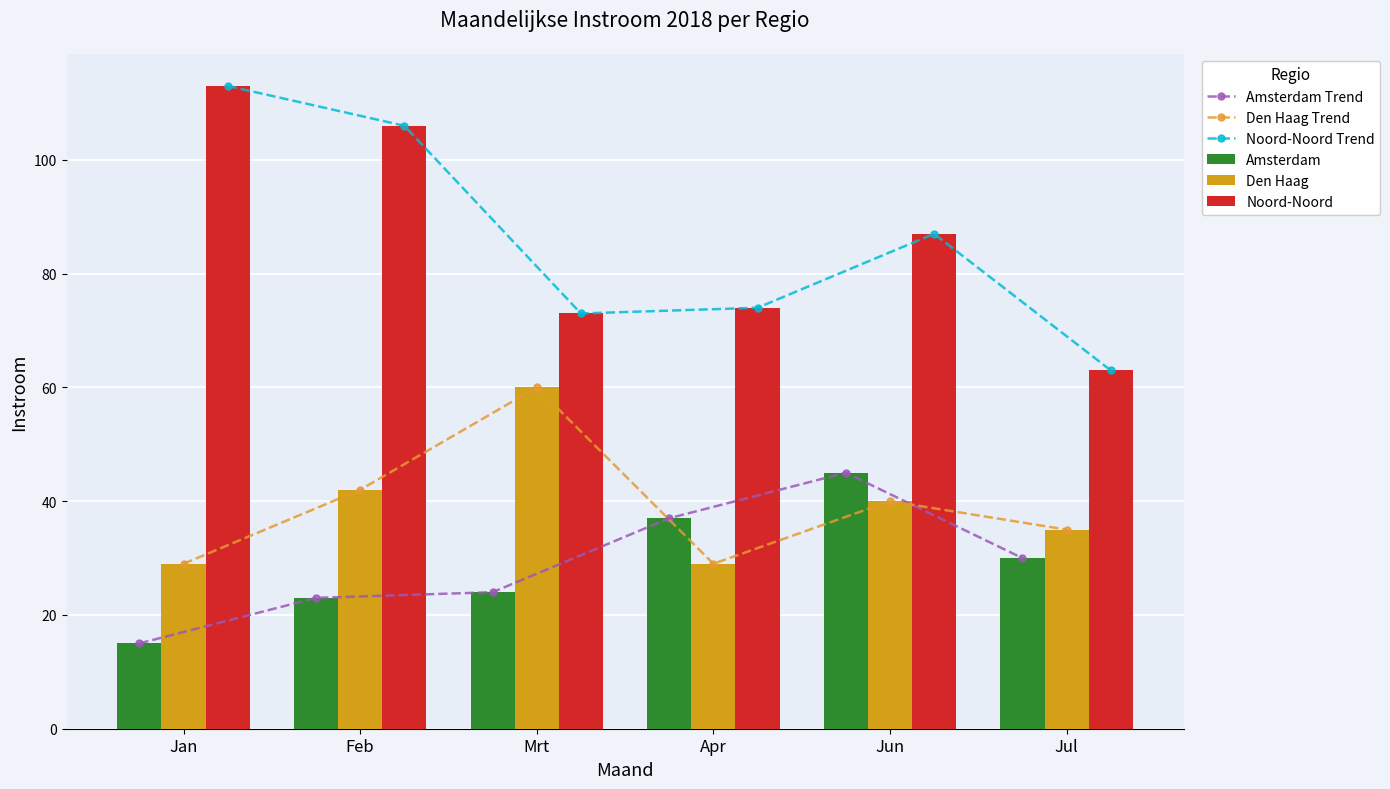

List the series in order of their peak value, lowest first.

Amsterdam Trend, Amsterdam, Den Haag Trend, Den Haag, Noord-Noord Trend, Noord-Noord